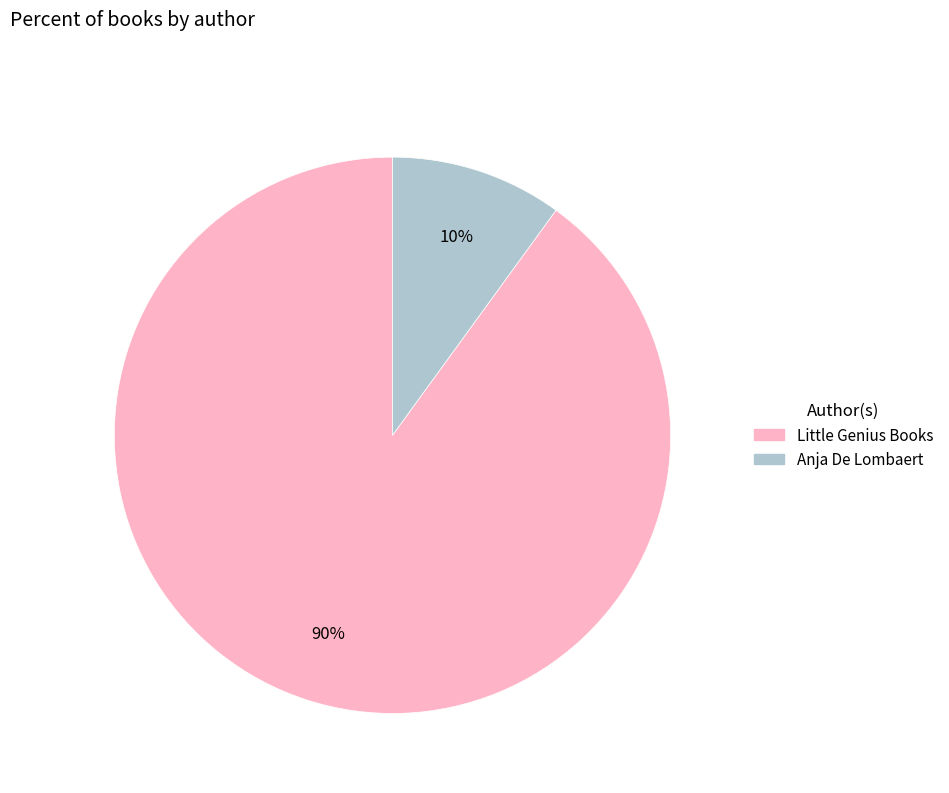

What percentage is the Anja De Lombaert slice, to the nearest percent?

10%